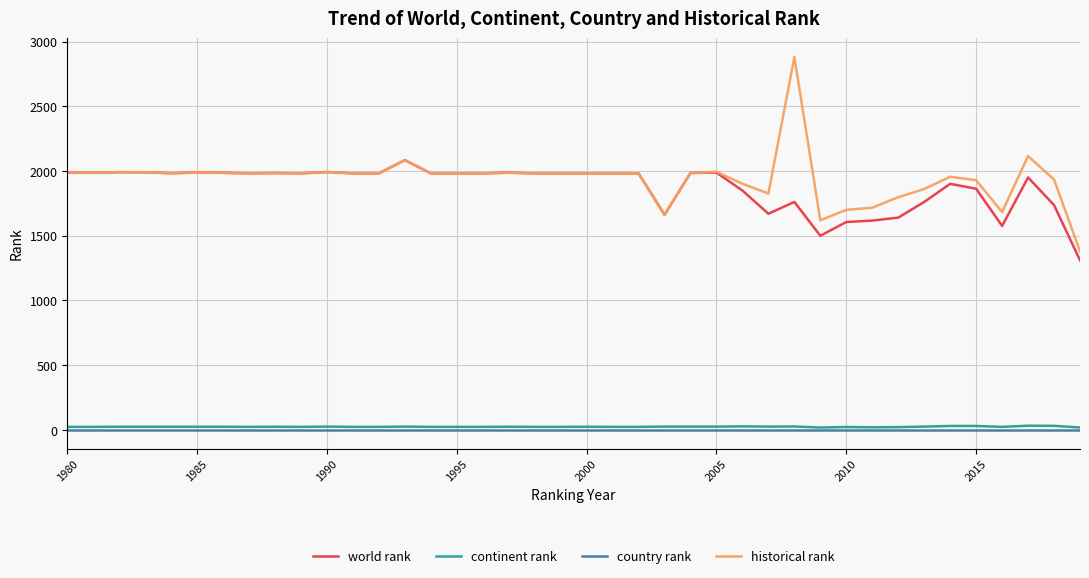

Which series has the largest range (max minus min)?

historical rank